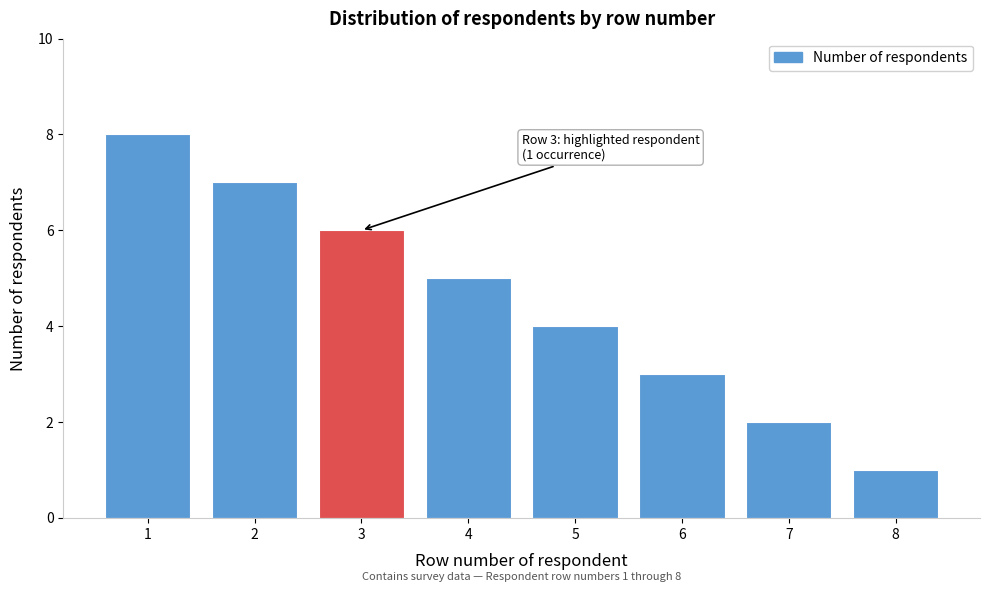

Reading left to right, list all the values displayed in this chart.

1=8	2=7	3=6	4=5	5=4	6=3	7=2	8=1